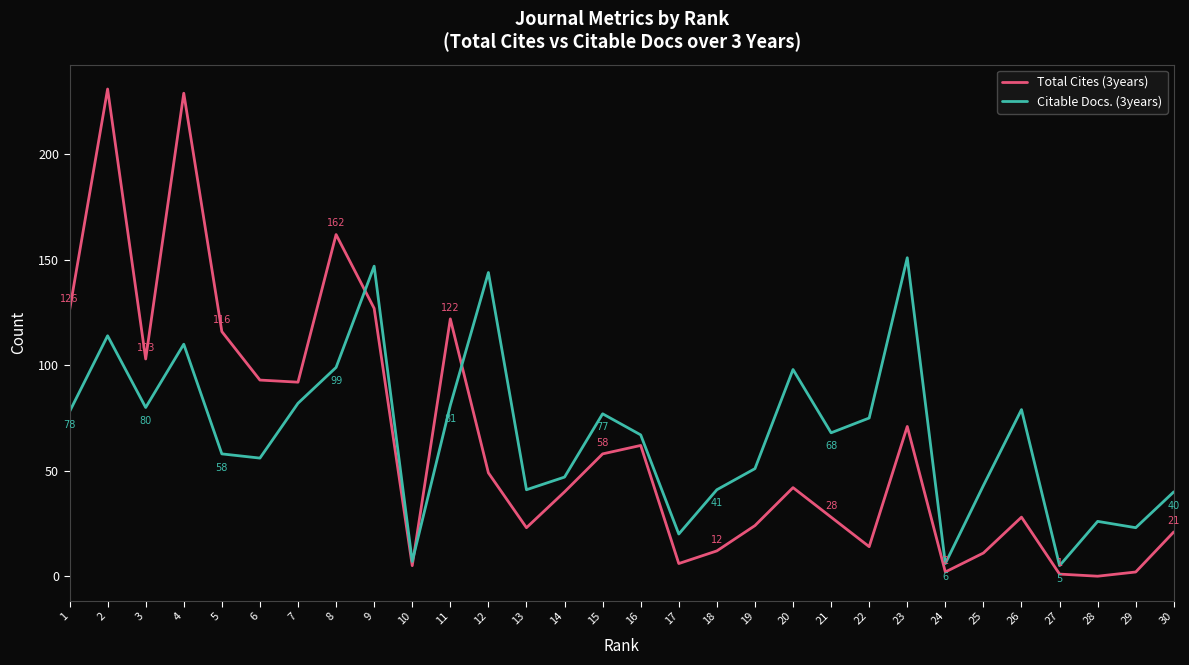

At which label does Total Cites (3years) first exceed 42?

1